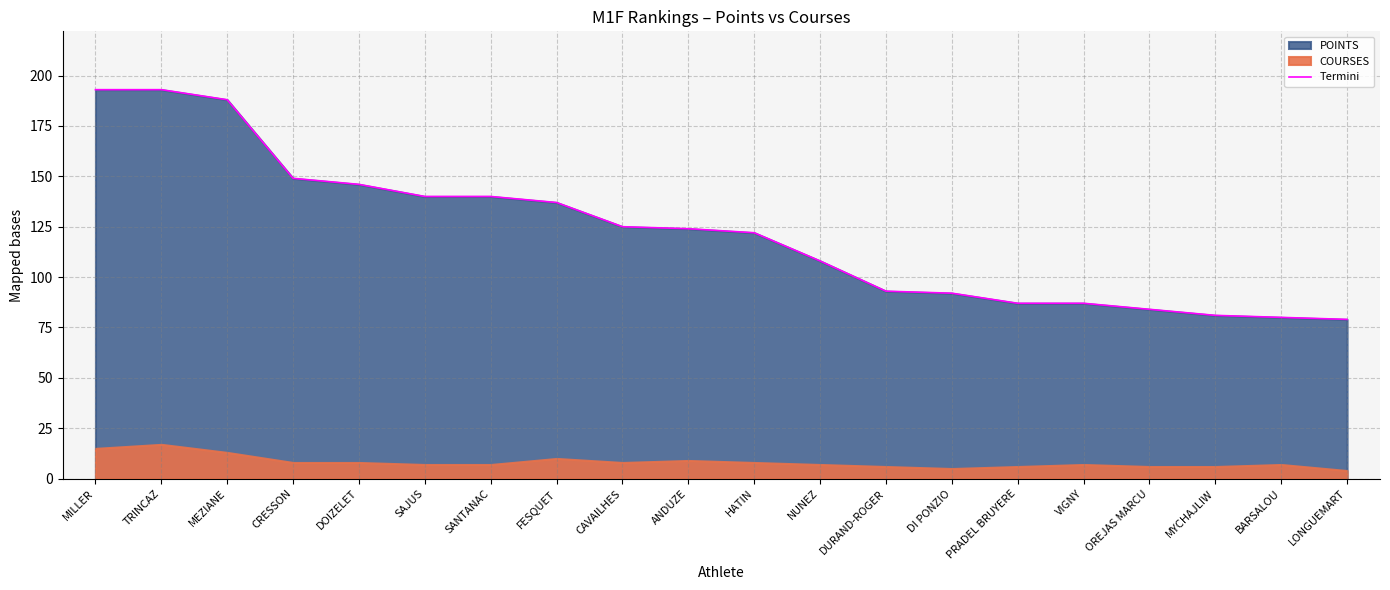

What is the value of the 16th point from the left?

87